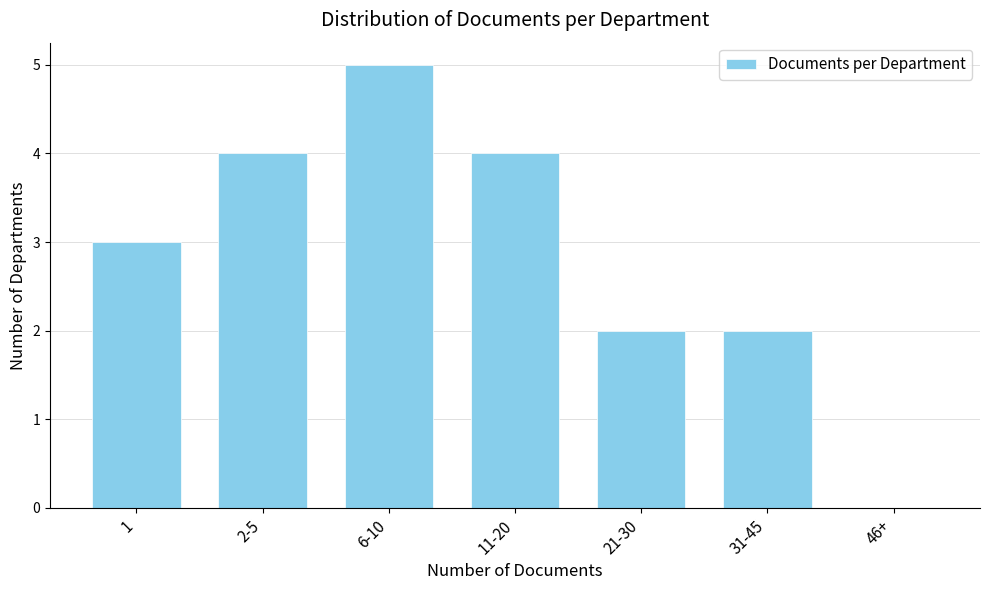

Reading right to left, extract all data points from this chart.

46+=0	31-45=2	21-30=2	11-20=4	6-10=5	2-5=4	1=3